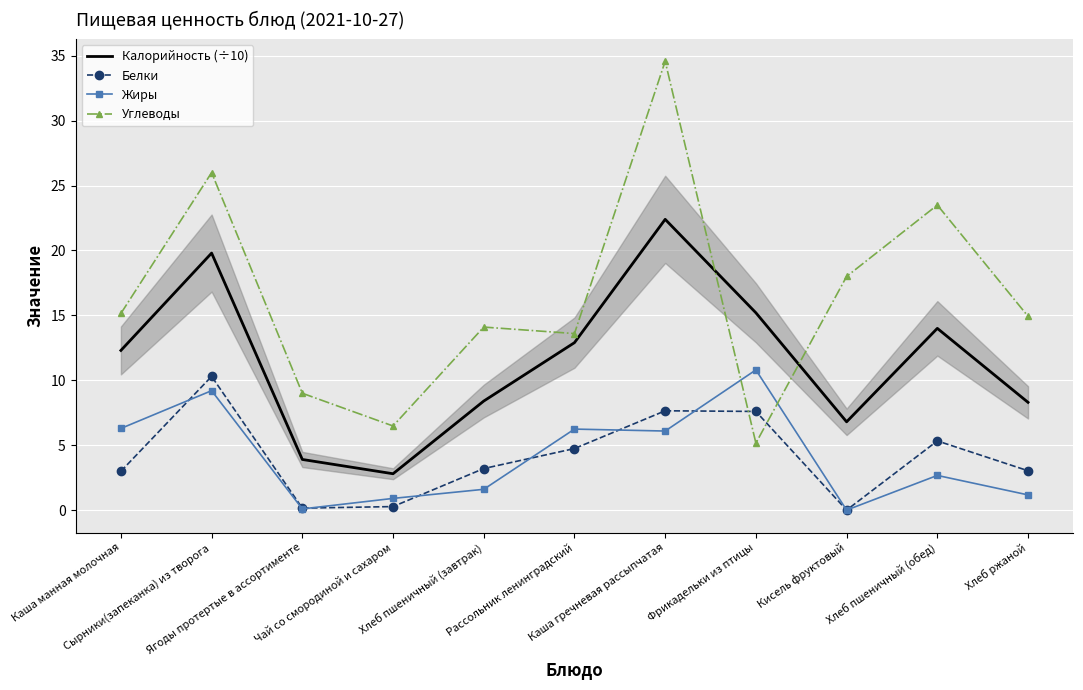

Reading left to right, list all the values displayed in this chart.

Калорийность (÷10): 12.3	19.8	3.9	2.8	8.4	12.9	22.4	15.2	6.8	14.0	8.3
Белки: 3.0	10.3	0.1	0.3	3.2	4.7	7.7	7.6	0.0	5.3	3.0
Жиры: 6.3	9.2	0.1	0.9	1.6	6.2	6.1	10.8	0.0	2.7	1.2
Углеводы: 15.2	26.0	9.0	6.5	14.1	13.6	34.6	5.2	18.0	23.5	14.9